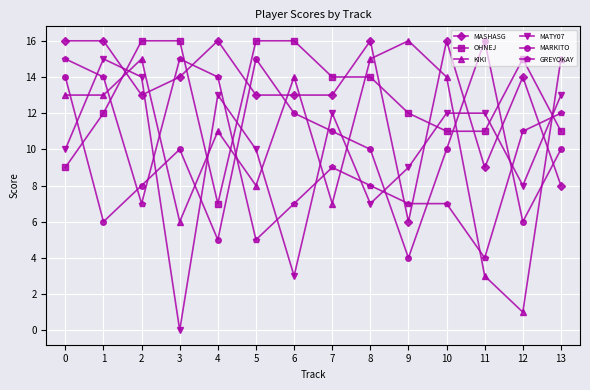

How many lines are shown in the chart?

6